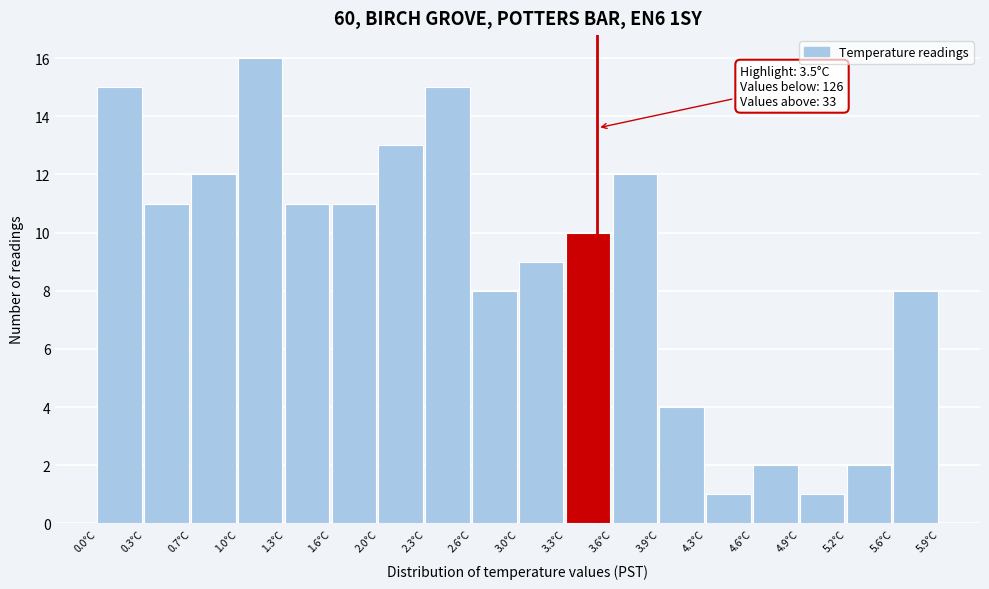

Over which range of the x-axis is the bar tallest?

1.00 to 1.30